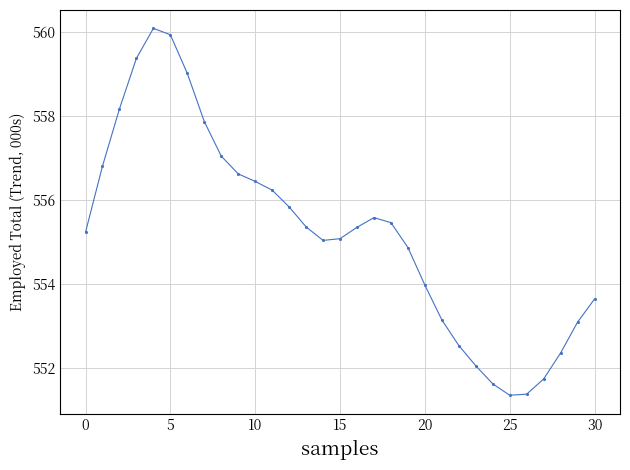

What is the value of the 9th point from the left?

557.0